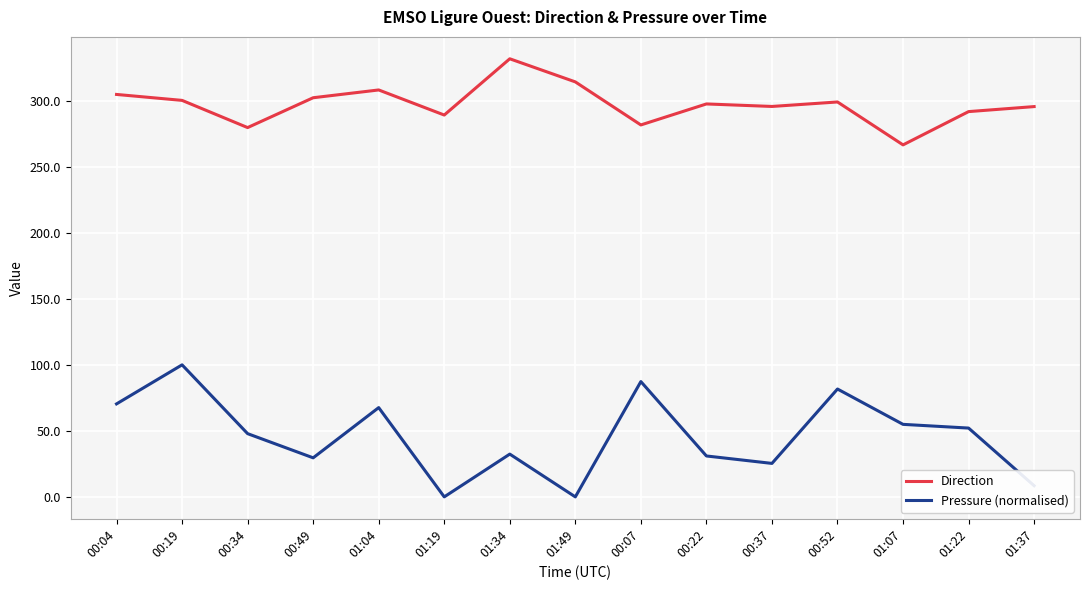

Rank the series by their maximum value, from highest to lowest.

Direction, Pressure (normalised)